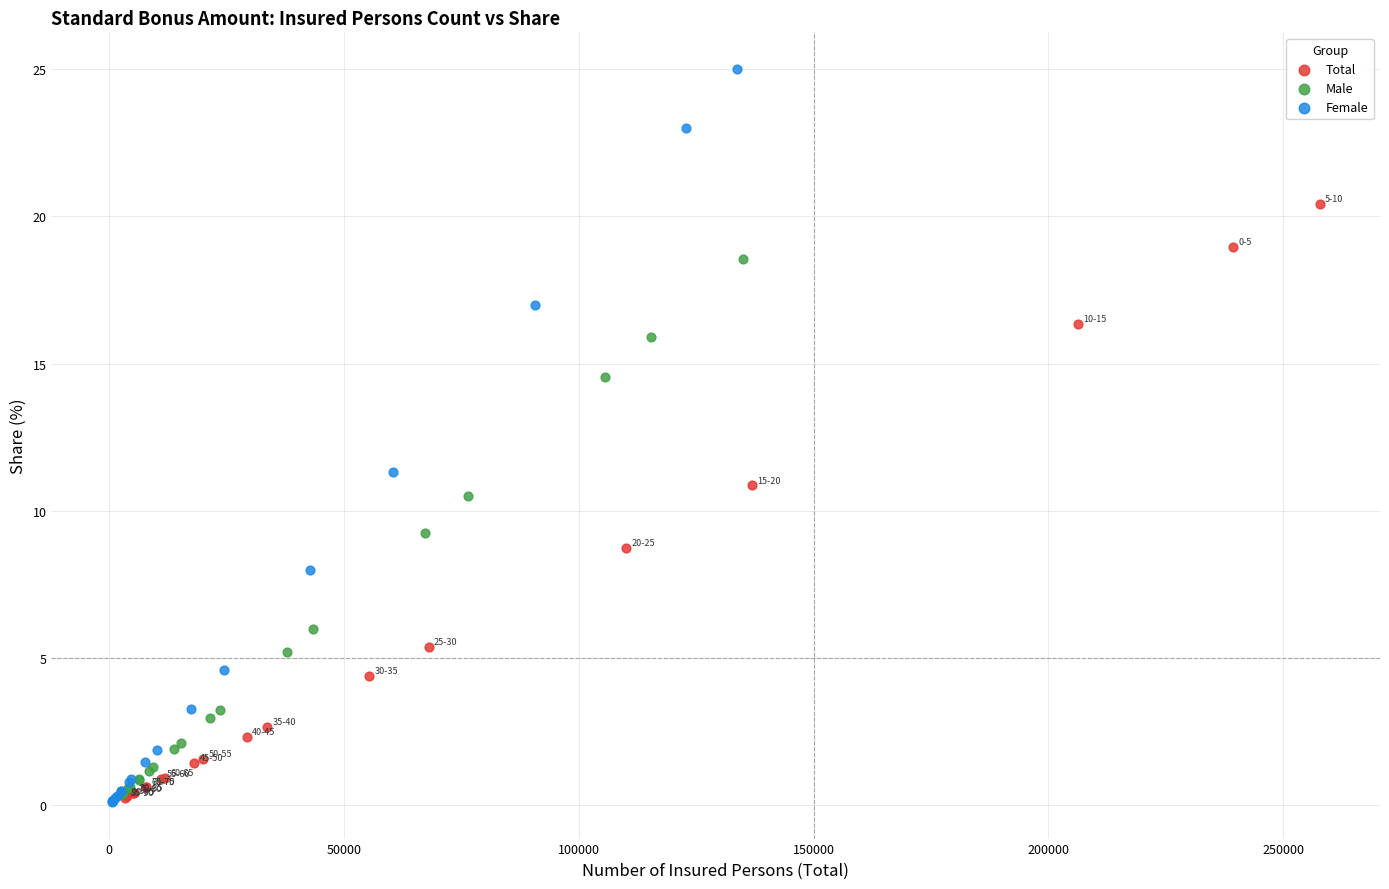

Which series reaches the maximum Y coordinate?

Female